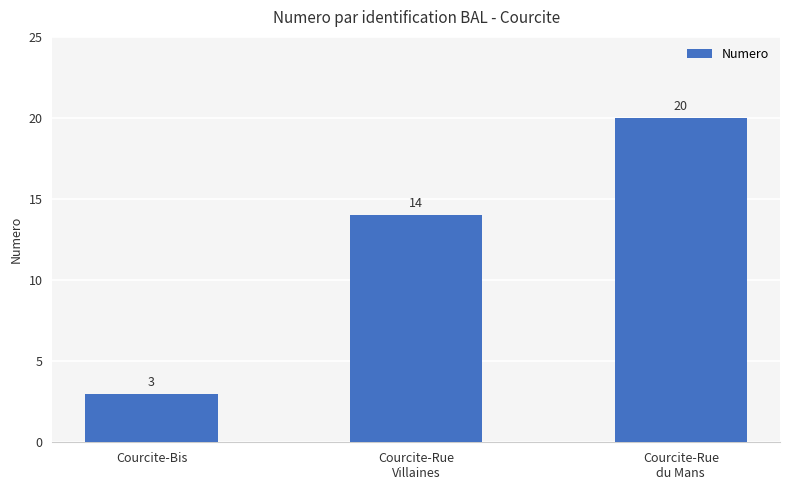

Reading left to right, what are all the values shown in this chart?

3	14	20